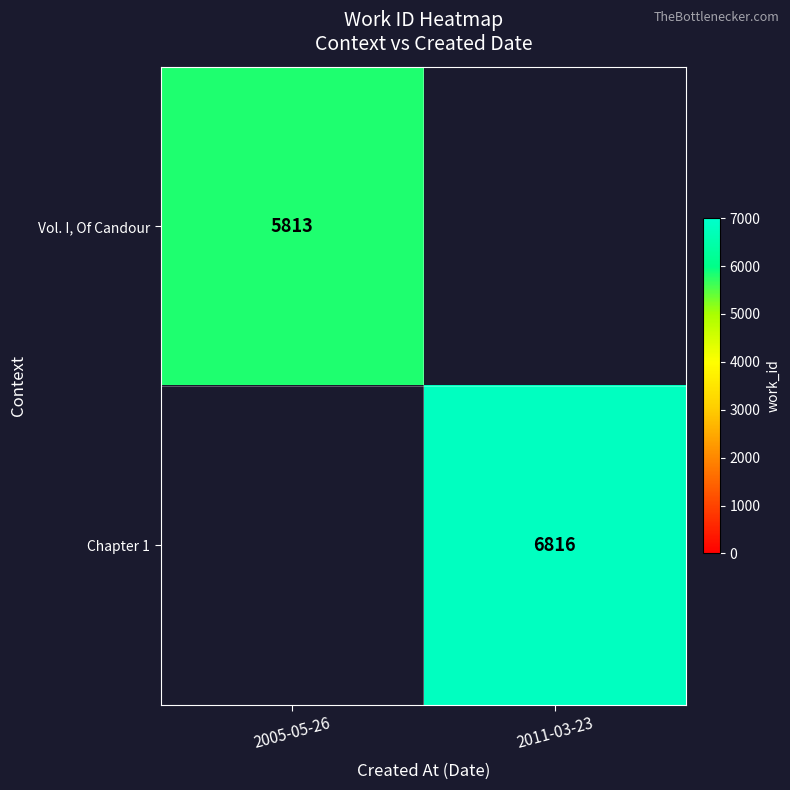

True or false: Chapter 1 has a value of 10997 at 2011-03-23.

False